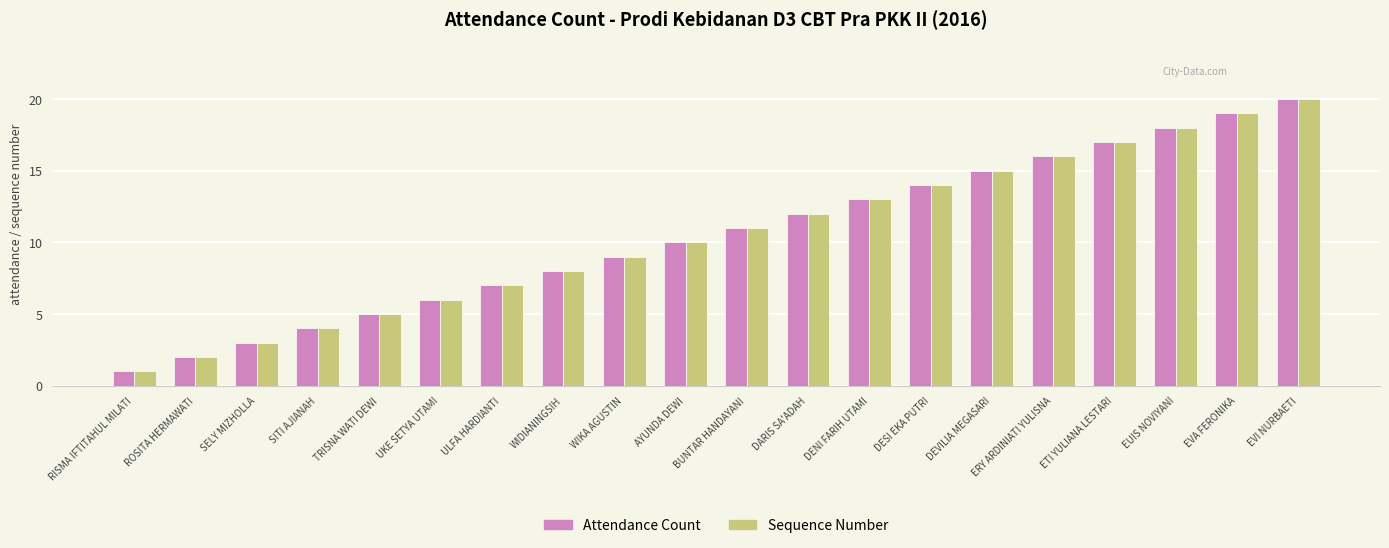

How many groups of bars are there?

20